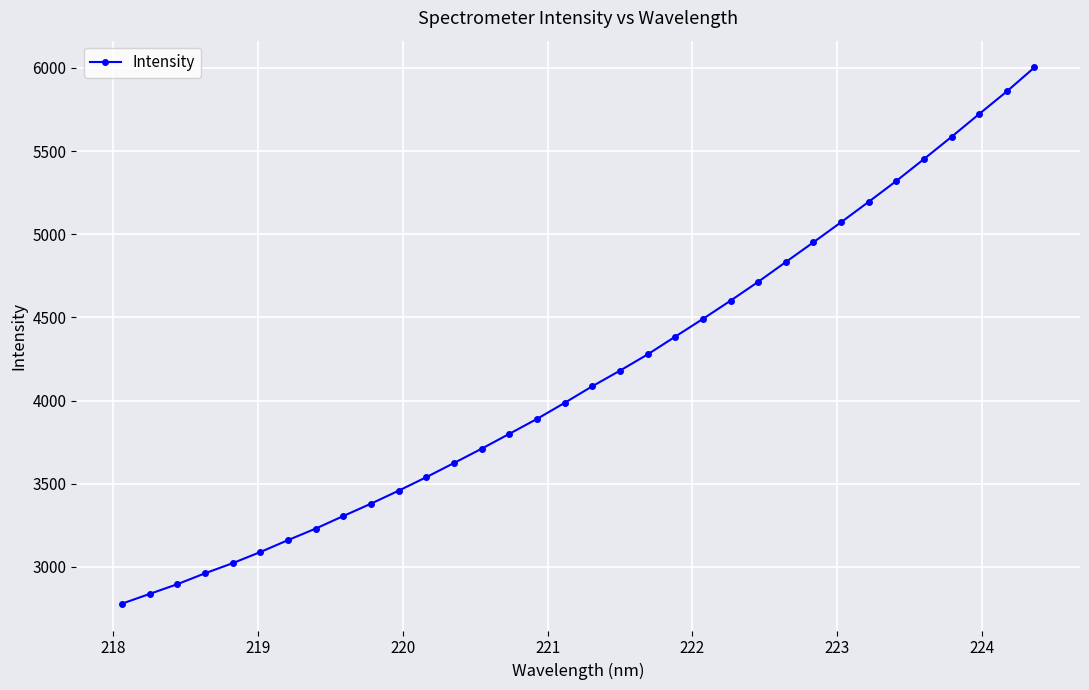

What is the smallest value displayed?

2778.5